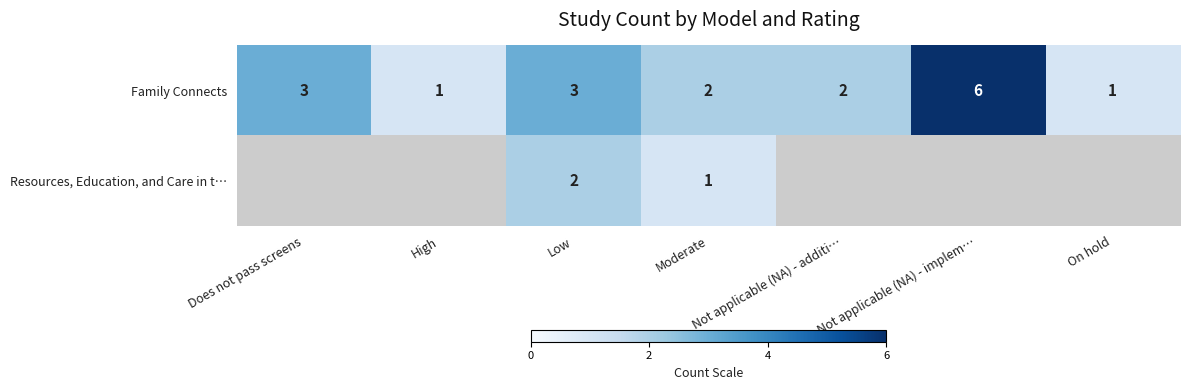

Count the number of categories in the chart.

7